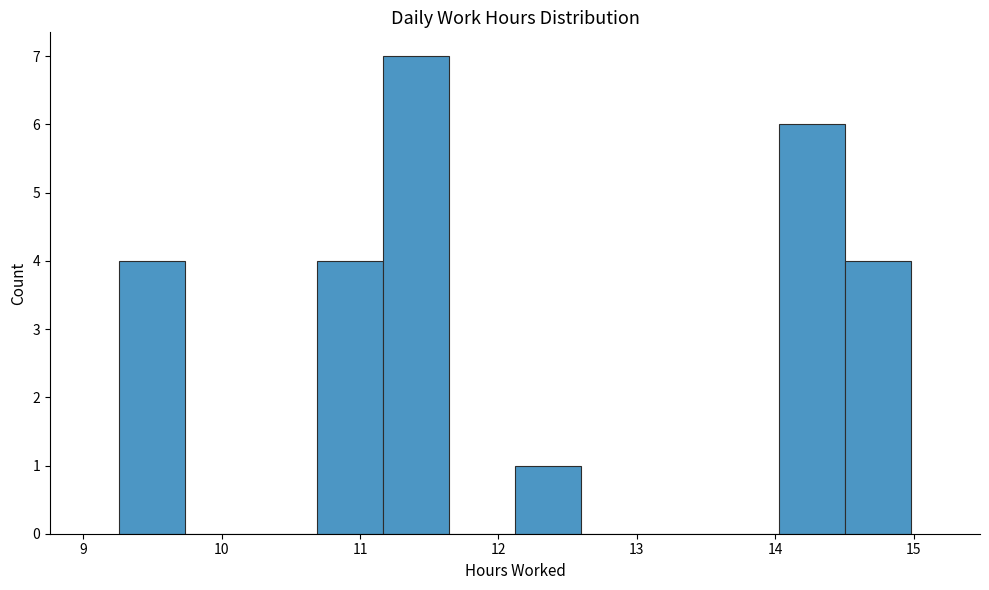

Reading left to right, list every bar in this chart as the range it spans on the x-axis followed by its height. Neither the bar edges nor the heights are printed on the chart, so give them approximately, as read against the axes.

9.3 to 9.7: 4
9.7 to 10.2: 0
10.2 to 10.7: 0
10.7 to 11.2: 4
11.2 to 11.6: 7
11.6 to 12.1: 0
12.1 to 12.6: 1
12.6 to 13.1: 0
13.1 to 13.6: 0
13.6 to 14.0: 0
14.0 to 14.5: 6
14.5 to 15.0: 4